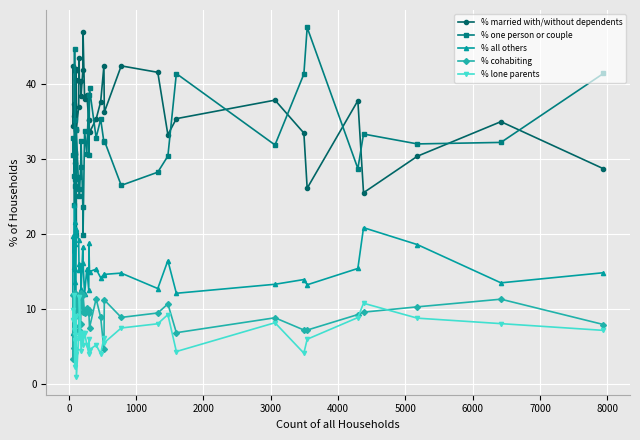

True or false: % all others has a value of 8.2 at 5000.

False